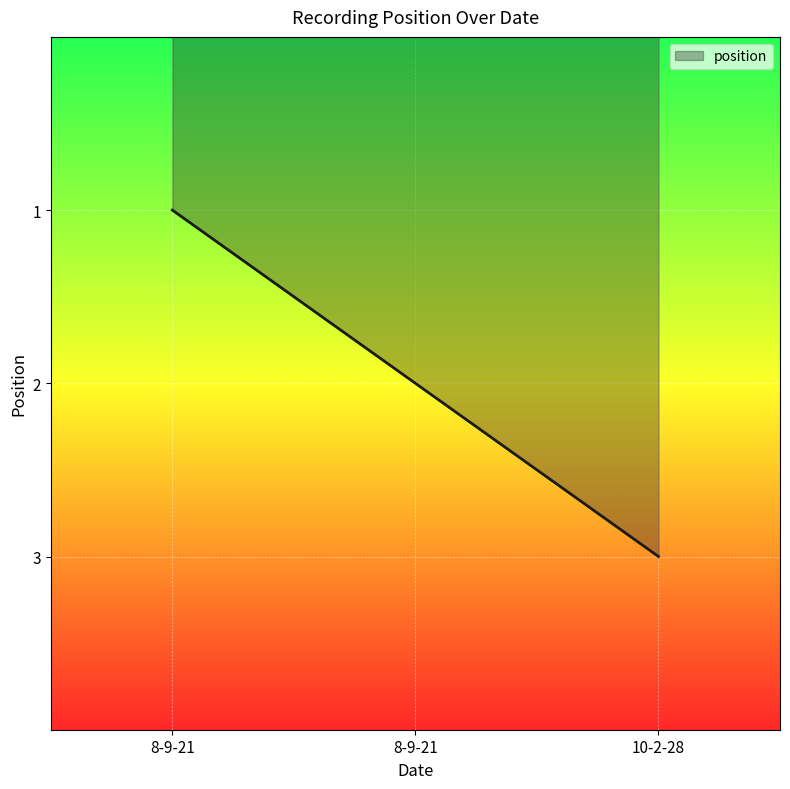

What is the value of the 3rd point from the left?

3